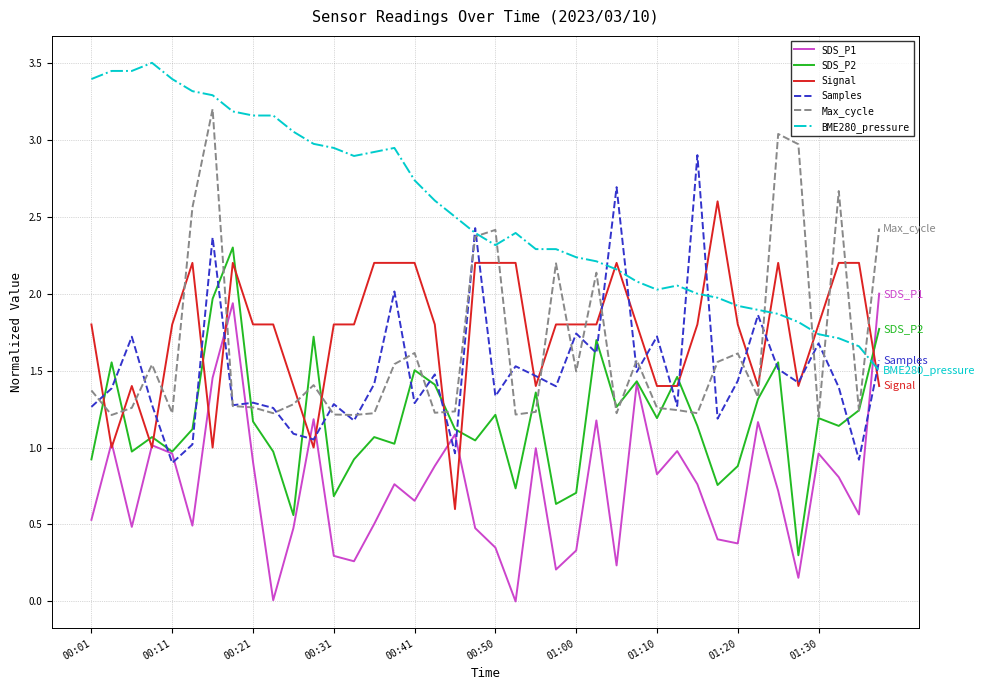

How many times do Signal and BME280_pressure cross each other?

8